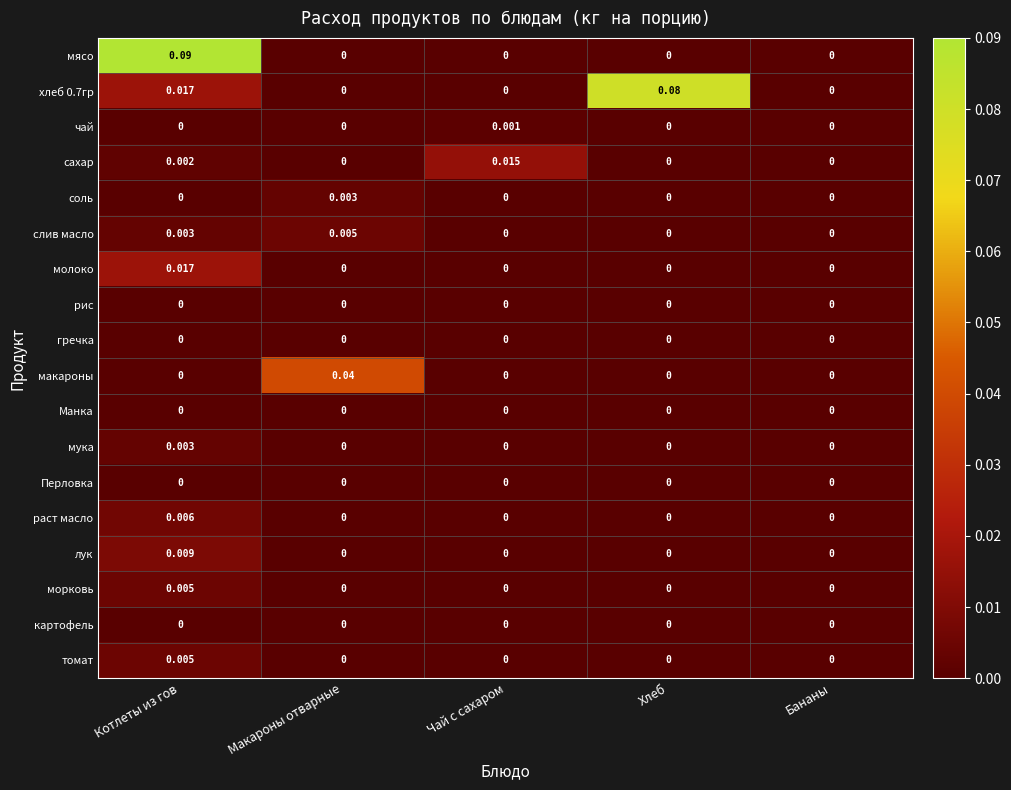

Which series changed the most between Котлеты из гов and Макароны отварные?

мясо